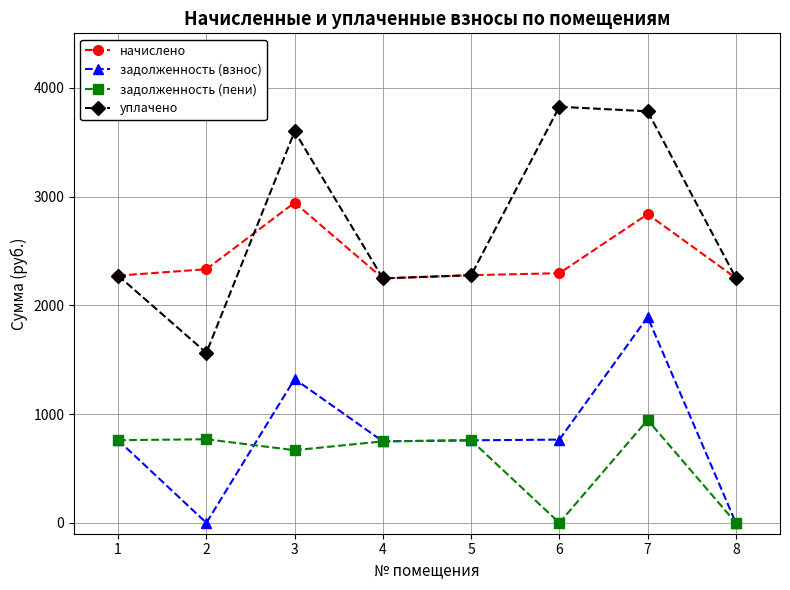

How many distinct data groups are displayed?

4